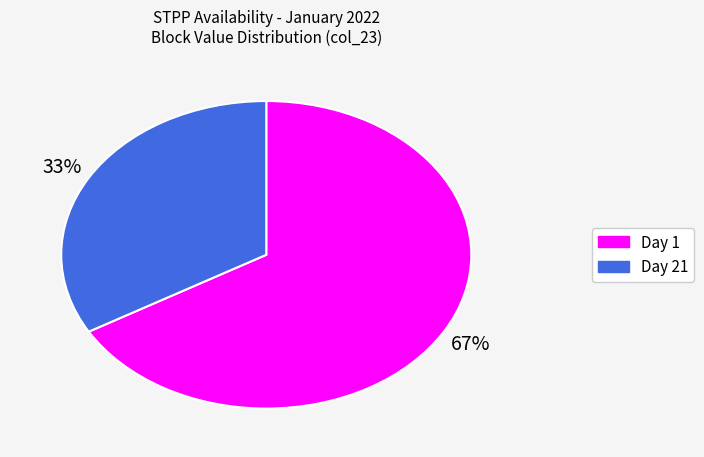

Is the sum of Day 1 and Day 21 greater than half?

Yes